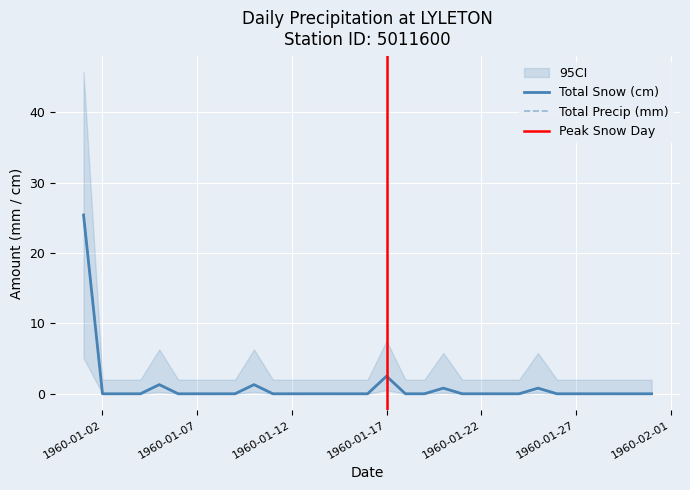

How many positive values does the Total Precip (mm) series have?

6